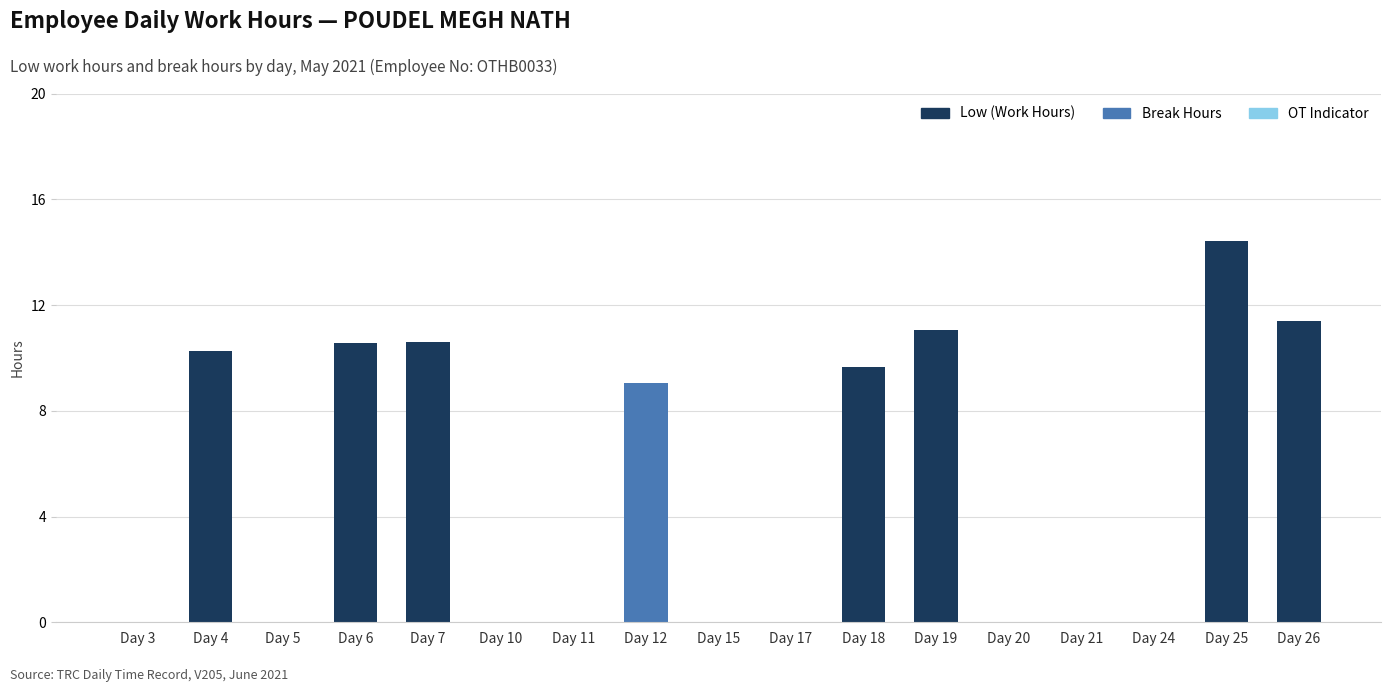

True or false: Low (Work Hours) has a value of 0.0 at Day 15.

True